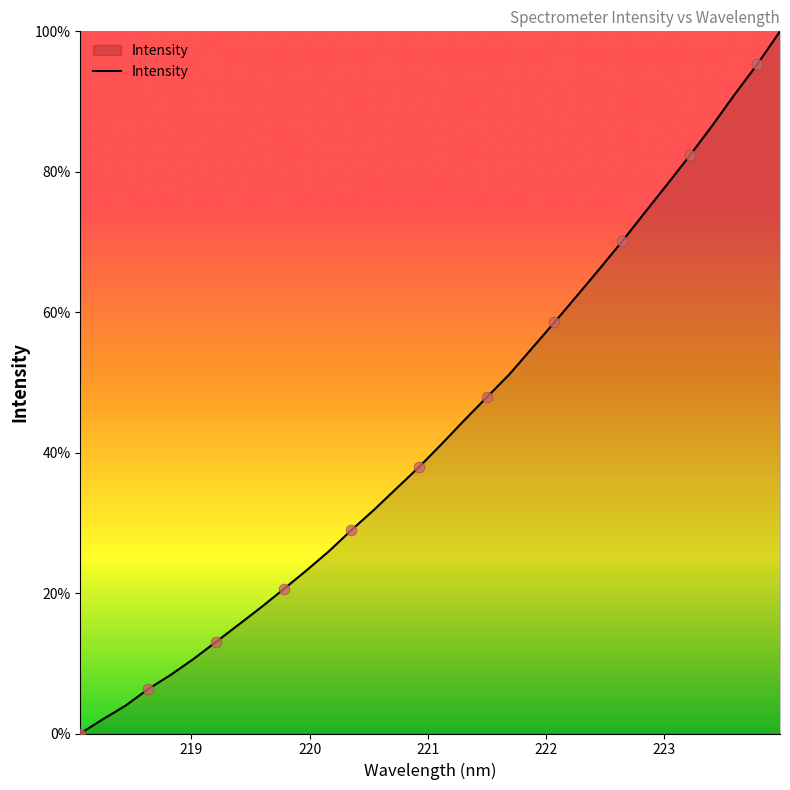

What is the maximum value shown in the chart?

100.0